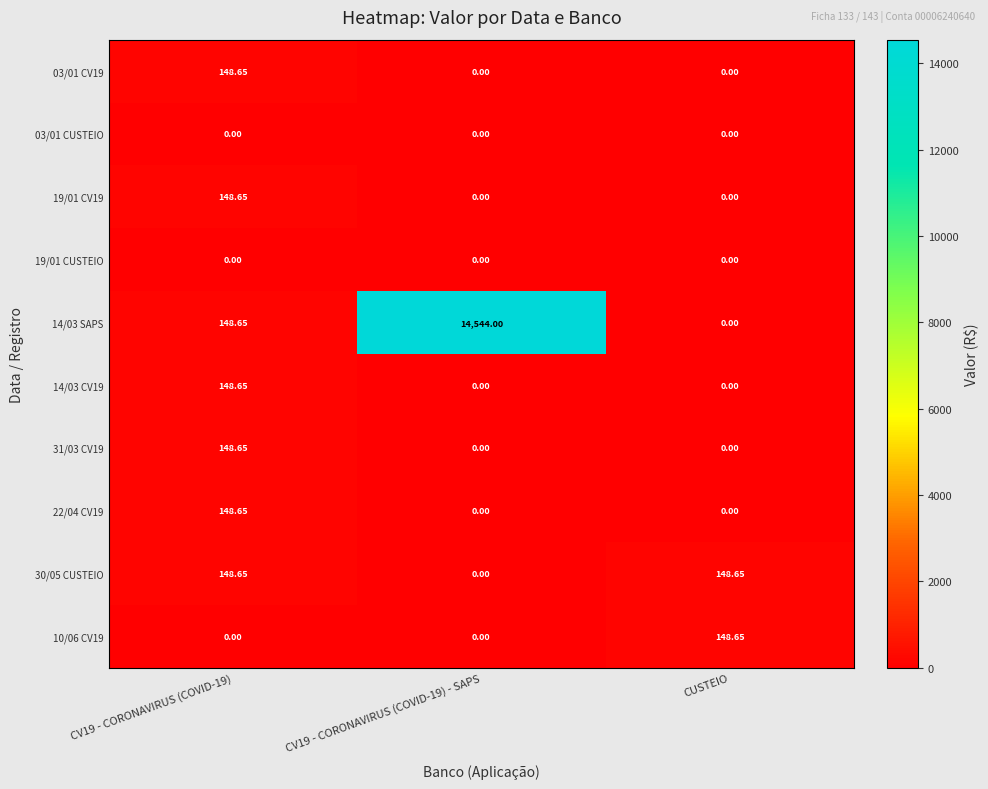

How many values in the 19/01 CV19 series exceed 0?

1